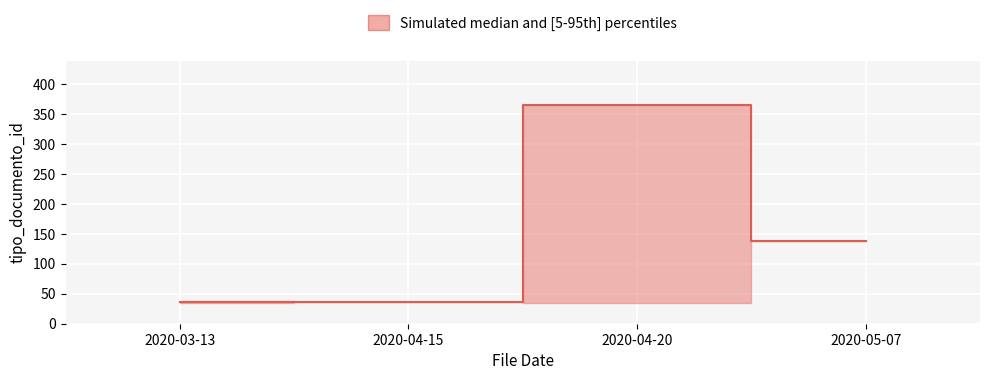

Between 2020-04-15 and 2020-04-20, which series saw the biggest shift?

upper